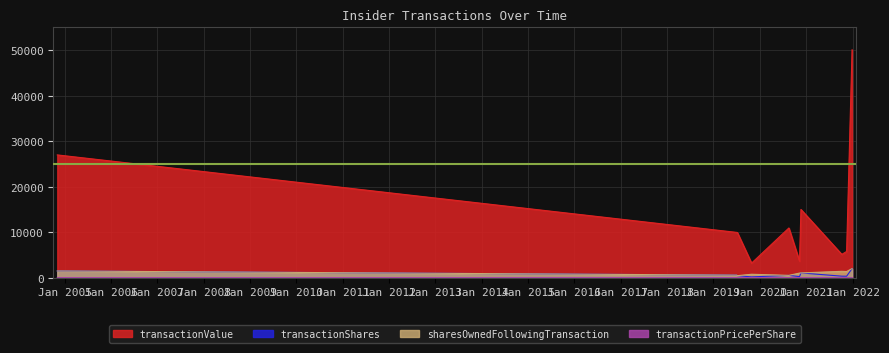

Which has a higher value, 2019-10-28 or 2020-11-20?

2020-11-20